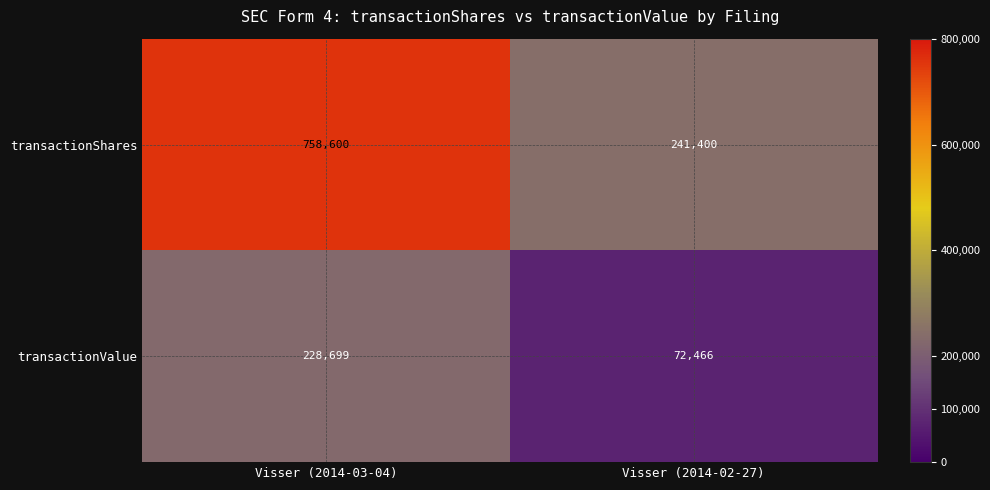

The transactionShares series shows 241400 at Visser (2014-02-27). True or false?

True